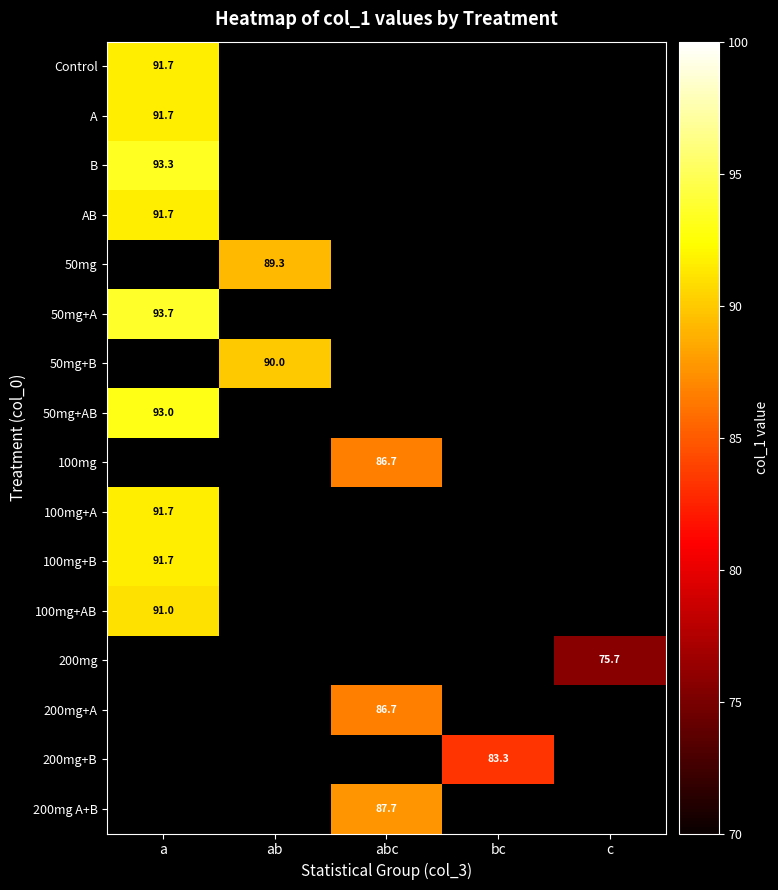

What is the spread (max minus min) of values at a?

2.7